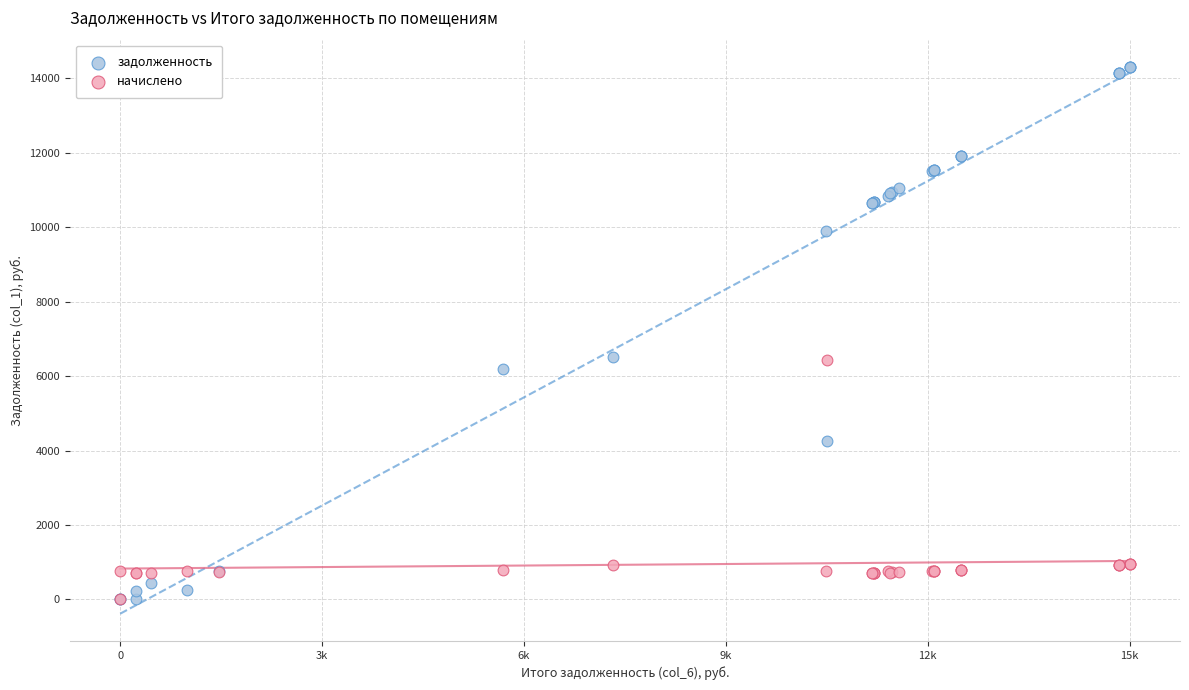

Which series contains the highest Y value?

задолженность